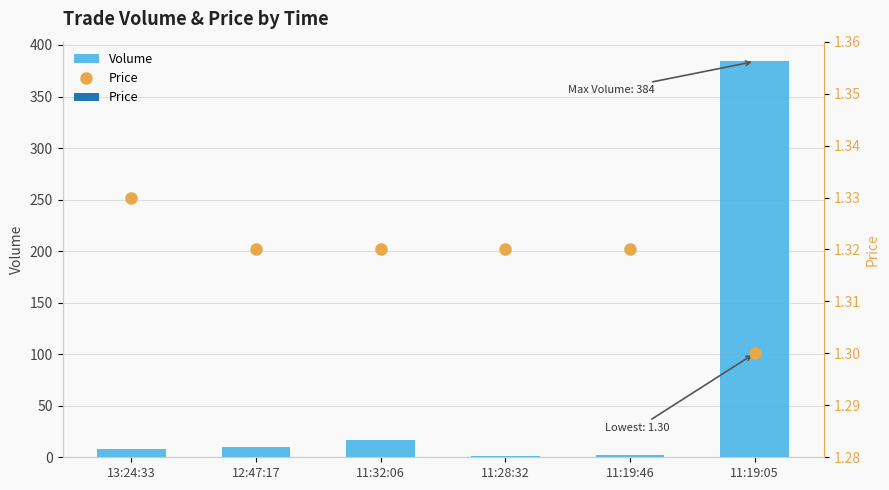

What is the difference between the maximum and second lowest values in the Volume series?

382